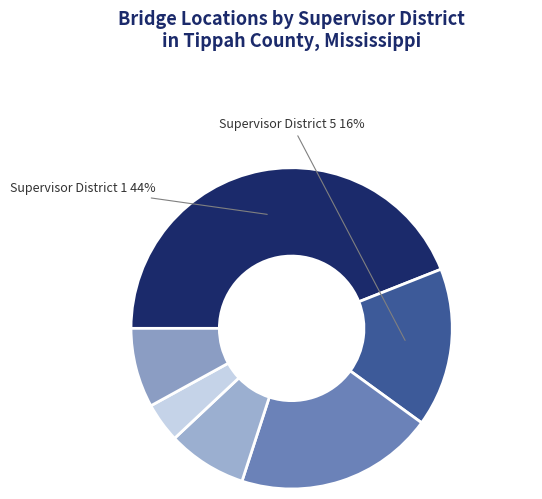

How many segments does this pie chart have?

6